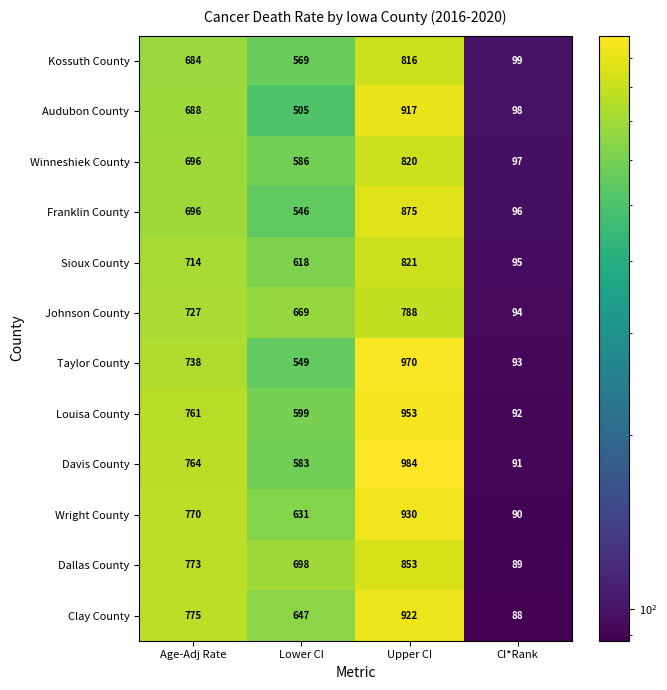

Rank the series by their maximum value, from lowest to highest.

Johnson County, Kossuth County, Winneshiek County, Sioux County, Dallas County, Franklin County, Audubon County, Clay County, Wright County, Louisa County, Taylor County, Davis County